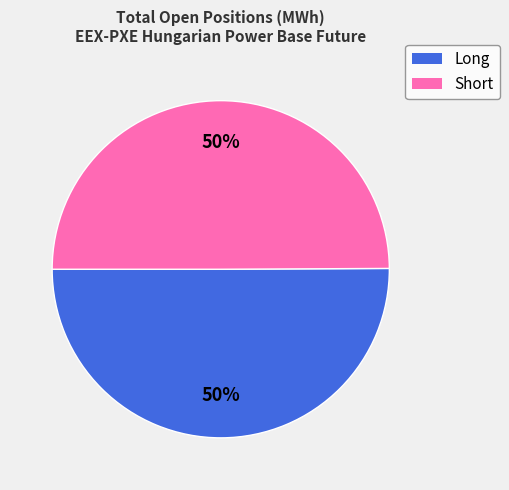

How many segments does this pie chart have?

2